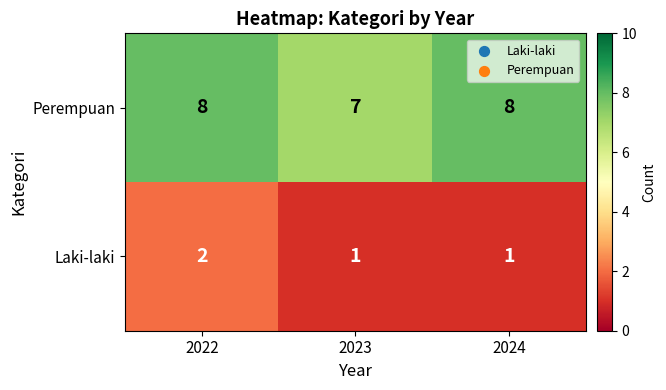

What is the total value across all series at 2024?

9